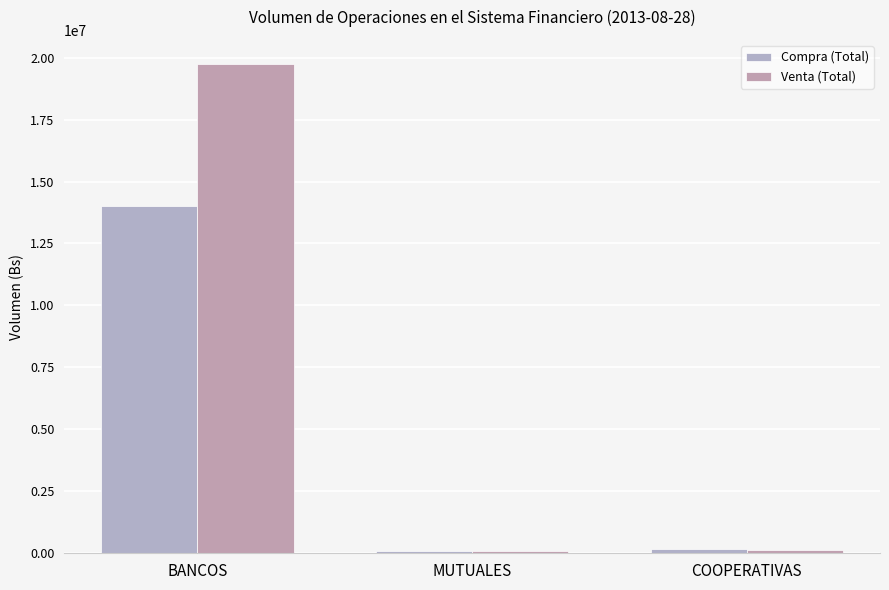

Reading right to left, transcribe all the data shown in this chart.

Compra (Total): 184886.9	88438.2	14007817.3
Venta (Total): 113290.1	92770.7	19727805.9